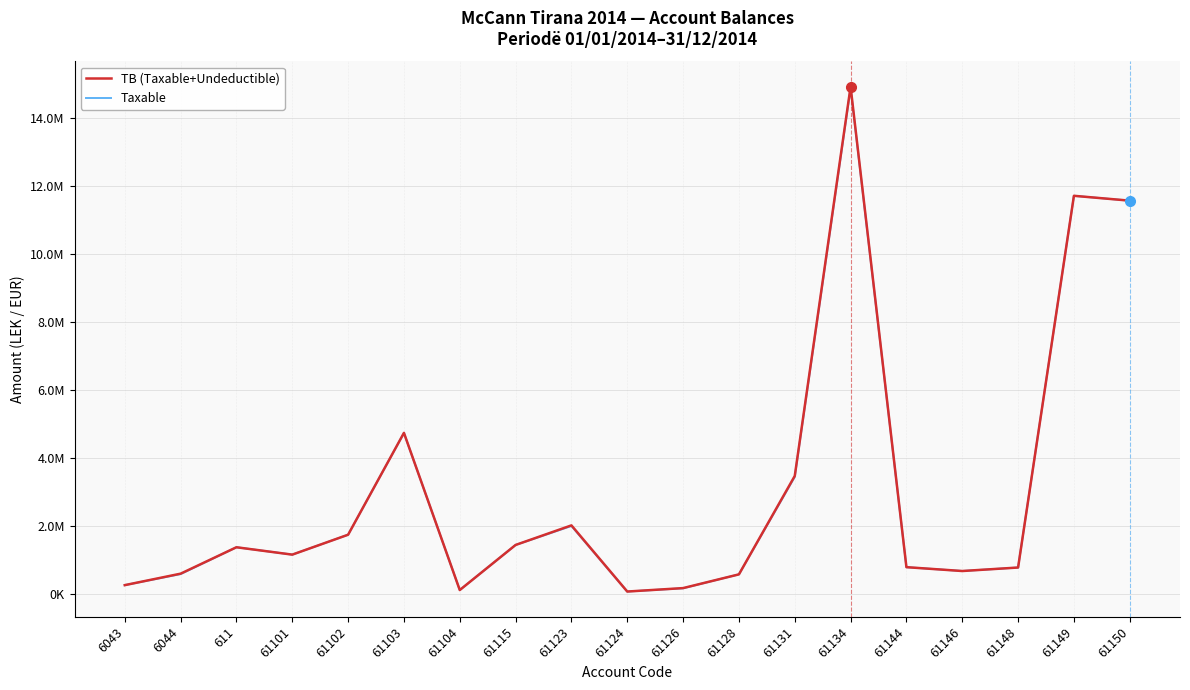

At which category does the chart reach its peak across all series?

61134